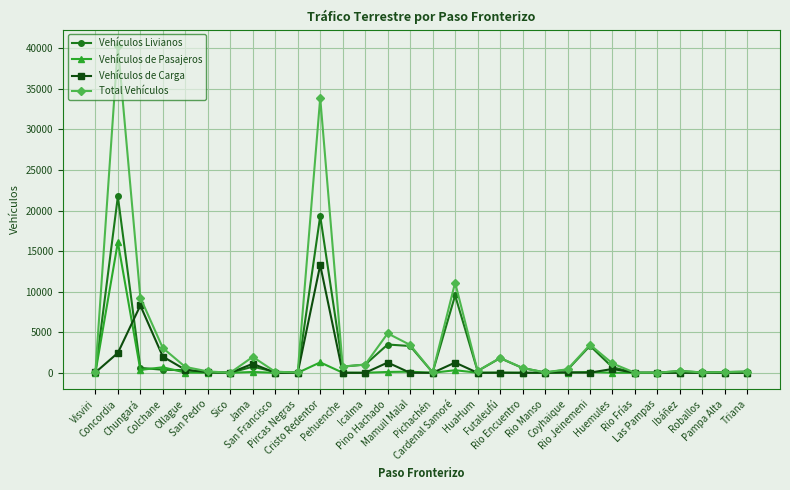

What is the maximum value for Vehículos Livianos?

21741